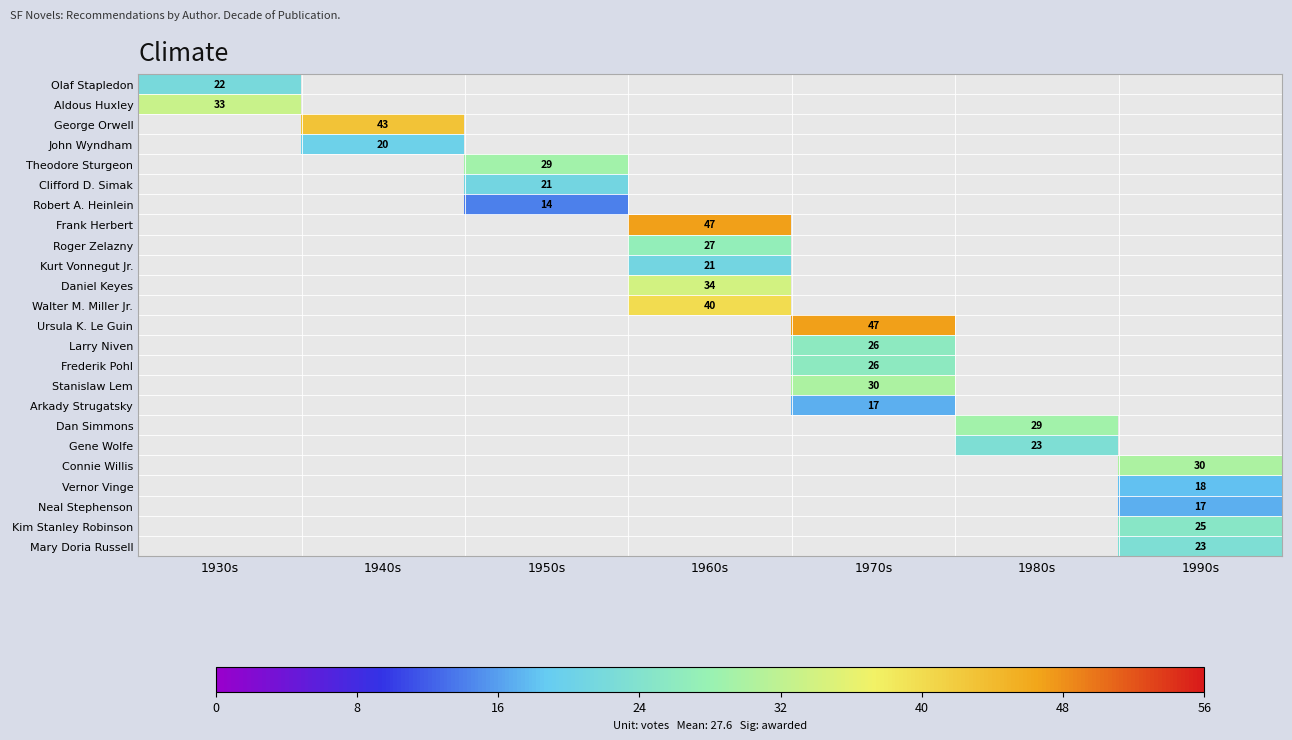

True or false: Kurt Vonnegut Jr. has a value of 9 at 1960s.

False